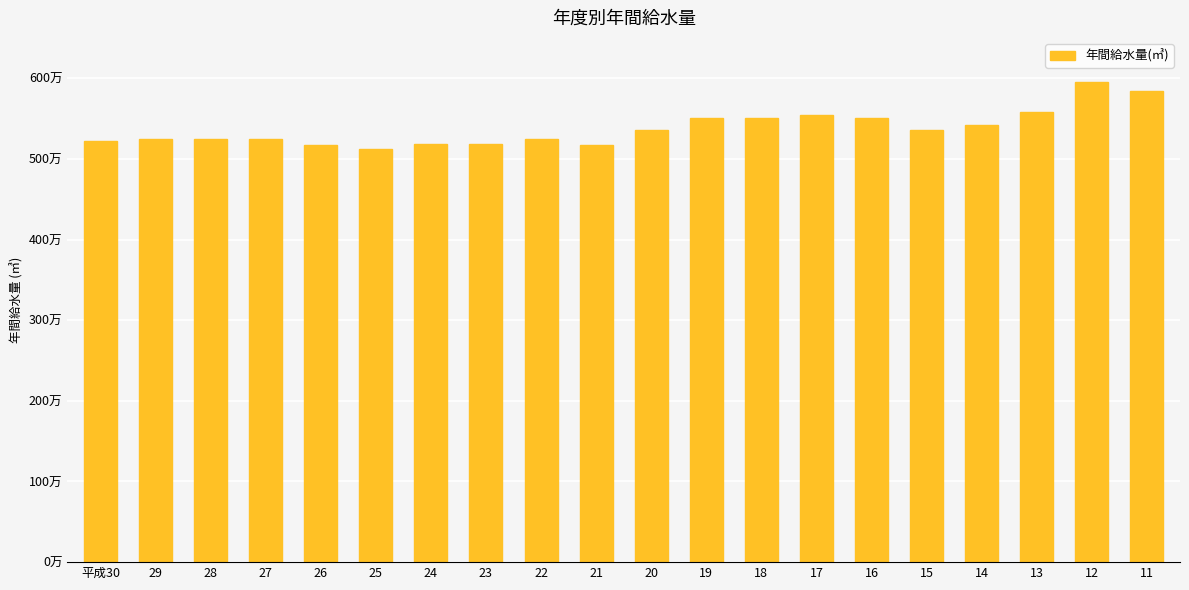

Is it true that the value at 22 is 5247320?

True